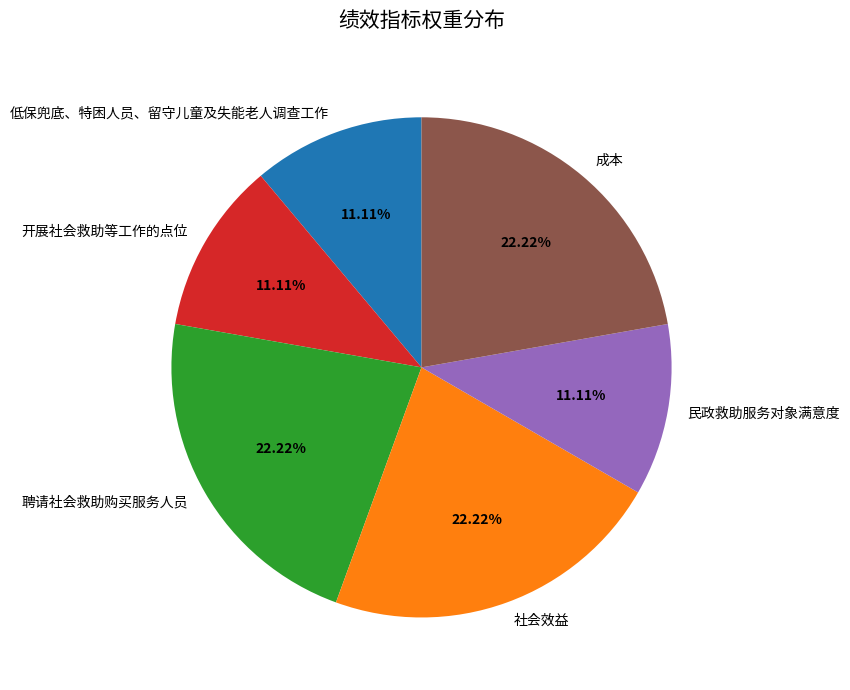

To the nearest percent, what portion does 成本 represent?

22%